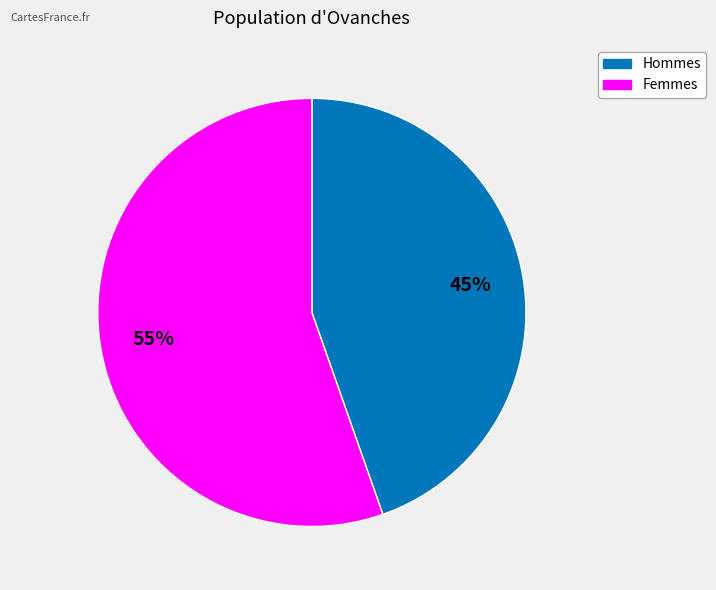

To the nearest percent, what portion does Hommes represent?

45%